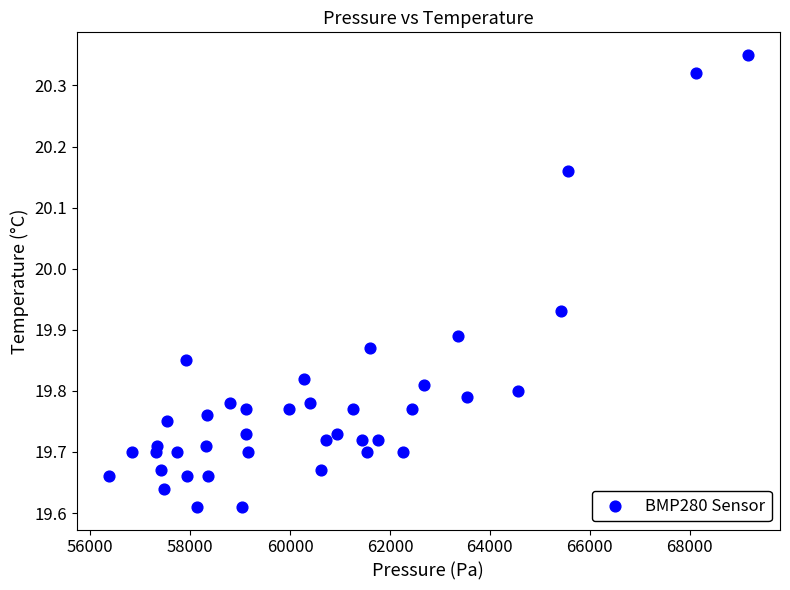

What is the range of X values (max minus min)?

12801.7